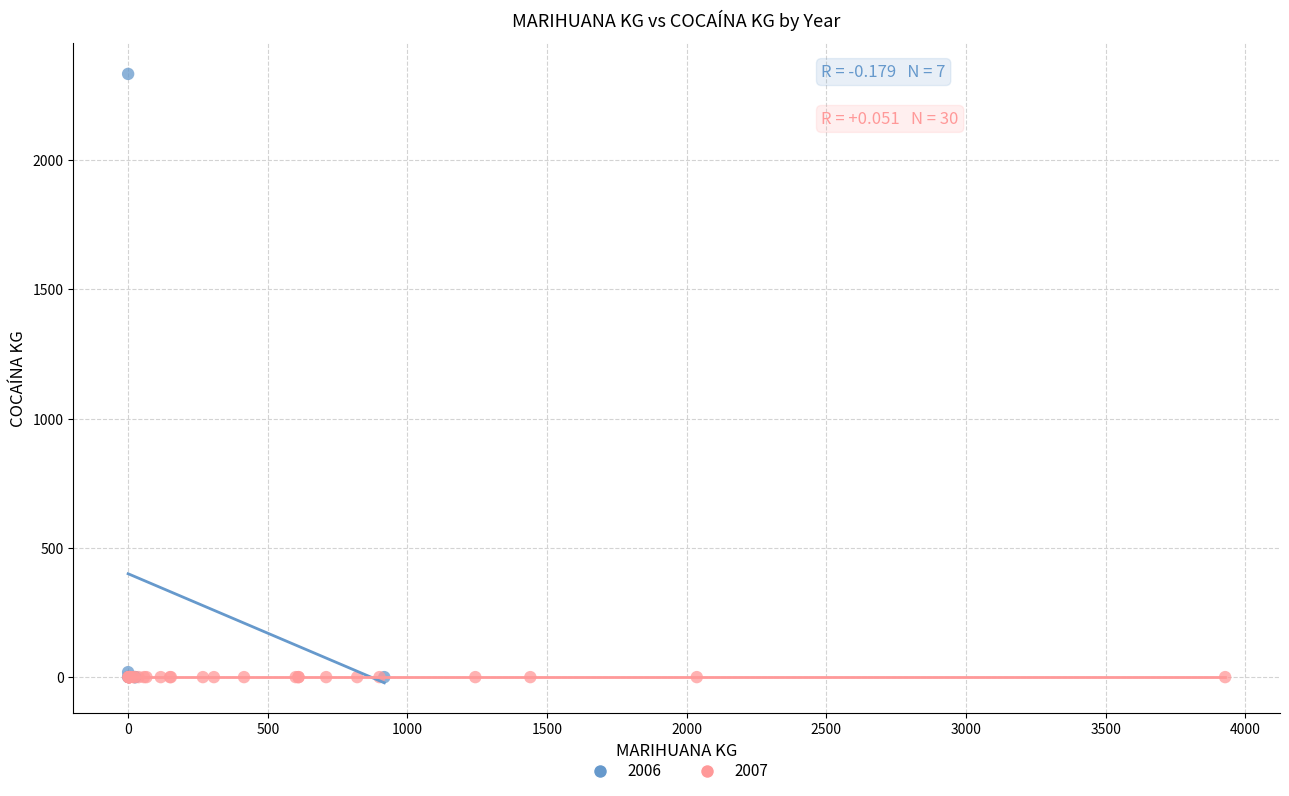

Which series has the widest spread of Y values?

2006